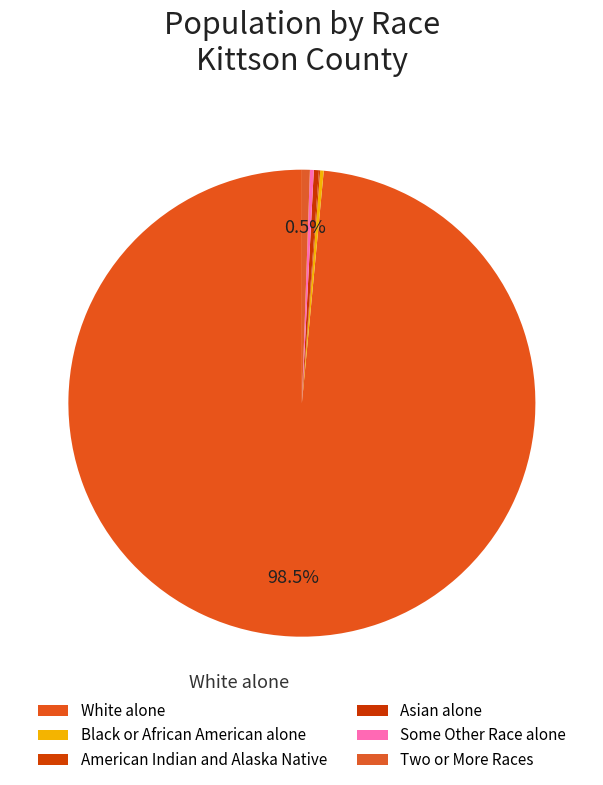

Which has a higher value, Two or More Races or White alone?

White alone